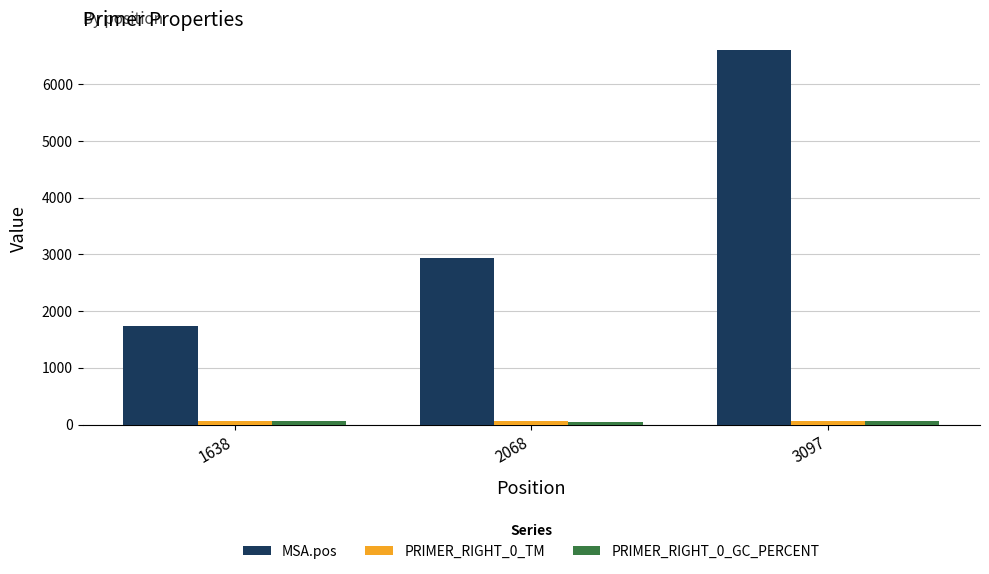

What is the difference between the maximum and minimum values in the MSA.pos series?

4866.0